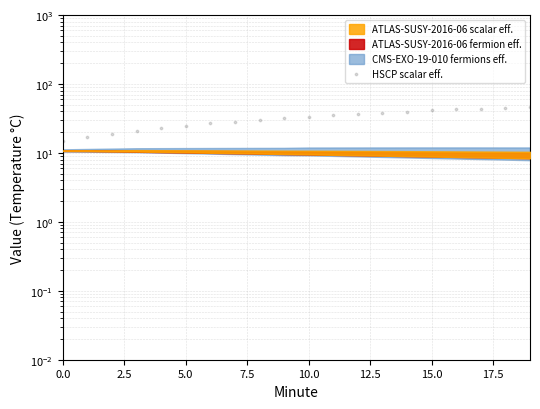

Between 7.5 and 18, which is larger?

18